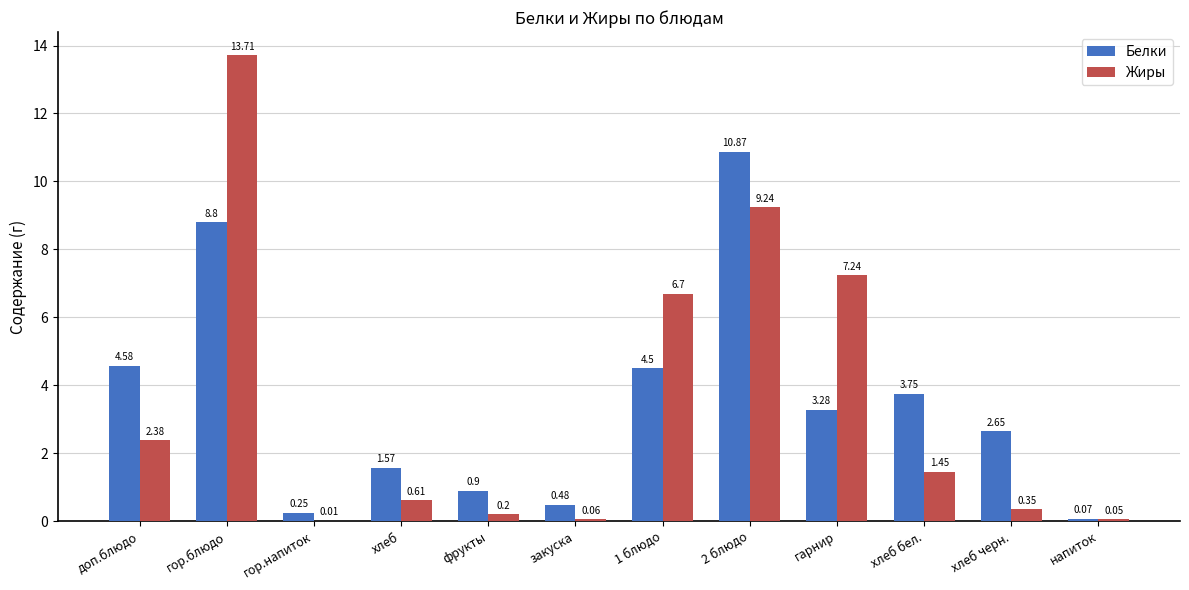

Is the value of Белки at гор.блюдо greater than the value of Жиры at хлеб?

Yes